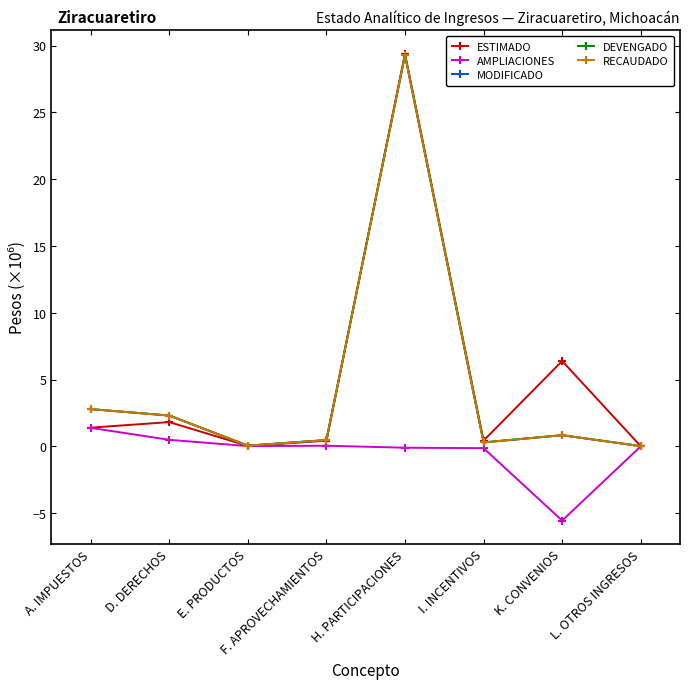

Is this an area chart (filled region under the line)?

No